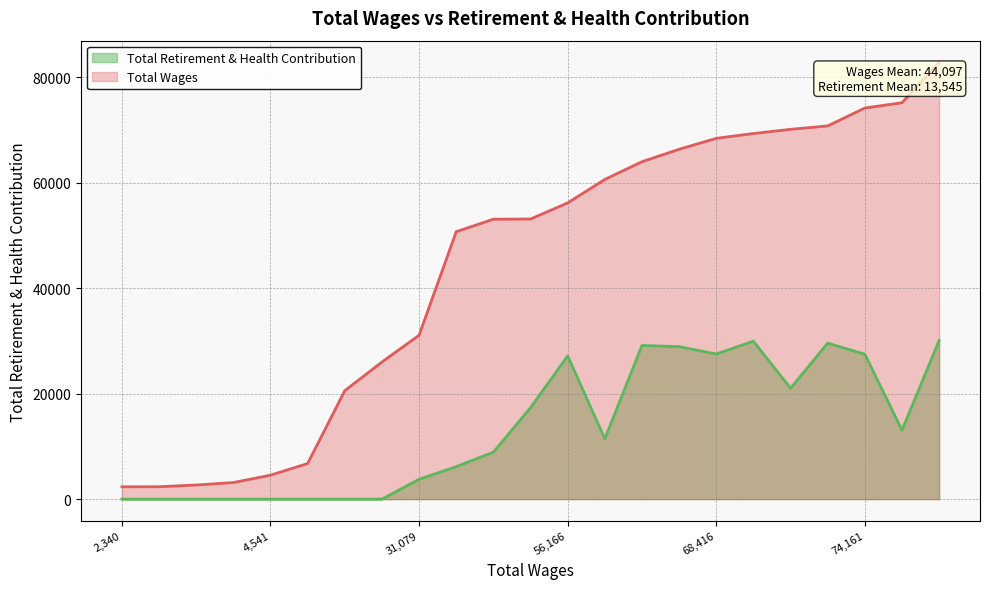

True or false: Total Retirement & Health Contribution and Total Wages intersect in this chart.

False